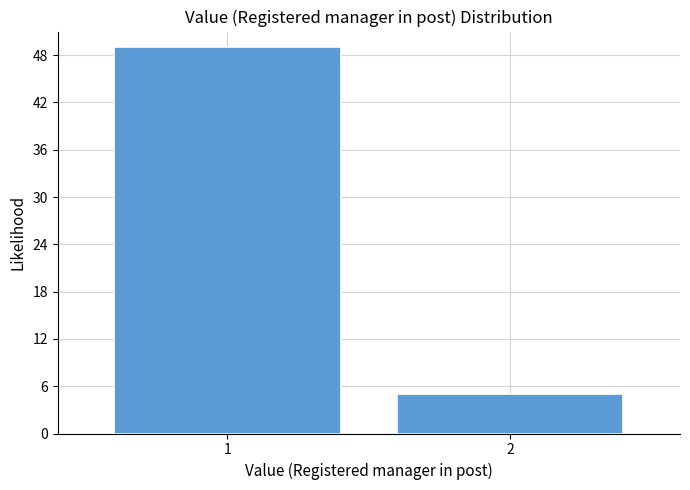

Reading left to right, list all the values displayed in this chart.

49	5